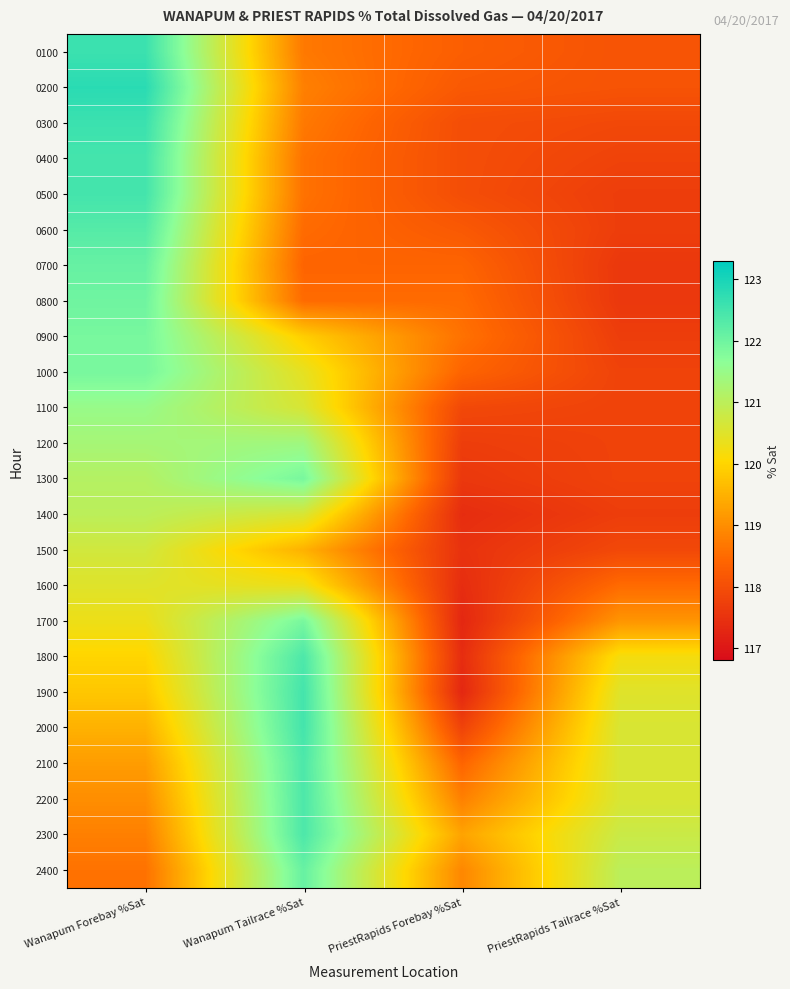

What is the spread (max minus min) of values at PriestRapids Forebay %Sat?

2.0